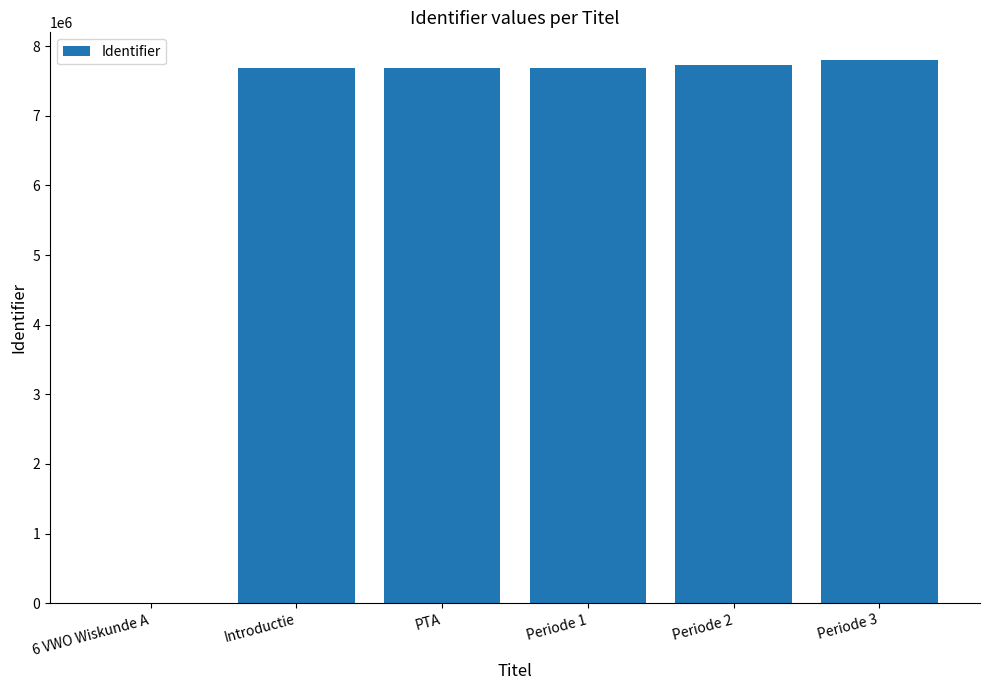

How many values are above zero?

5